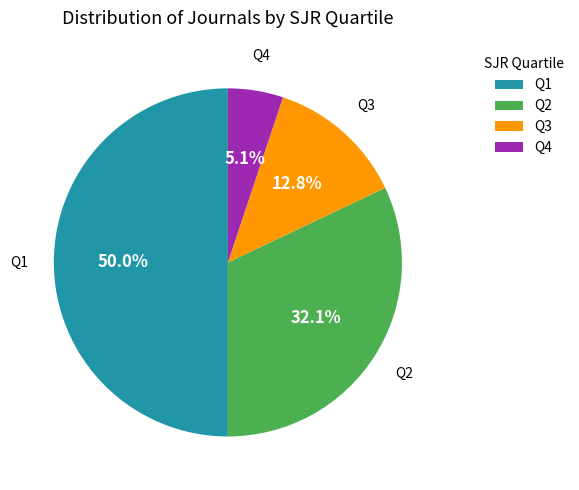

To the nearest percent, what is the average slice percentage?

25%